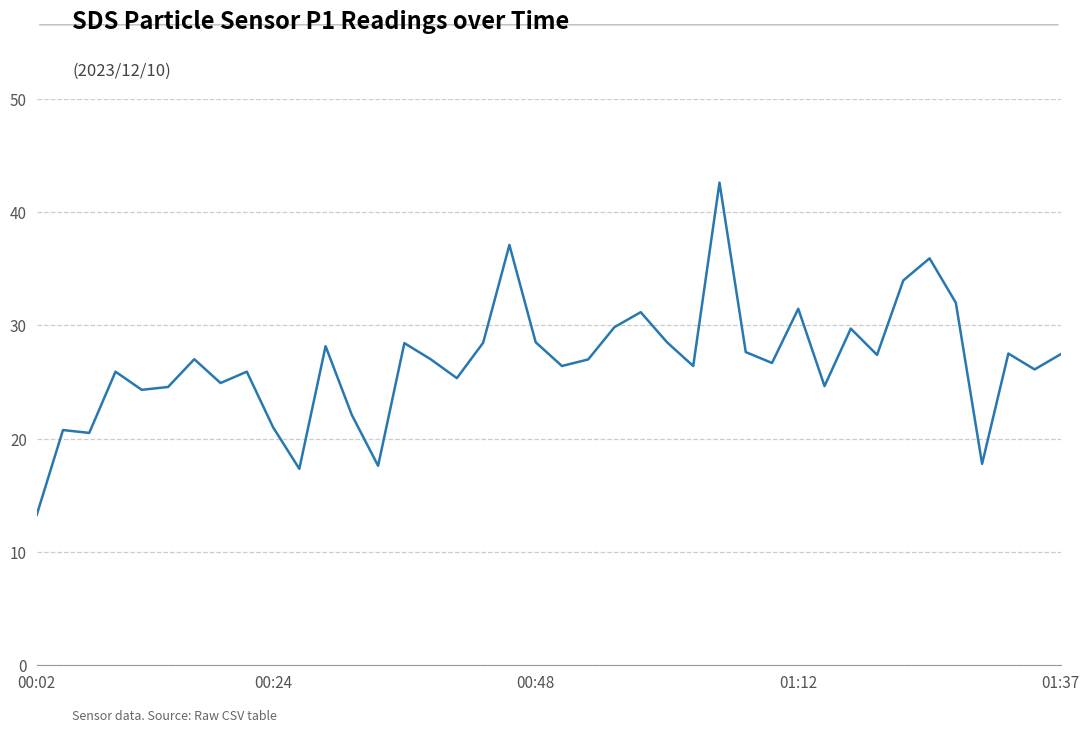

What is the difference between the maximum and minimum values?

29.3